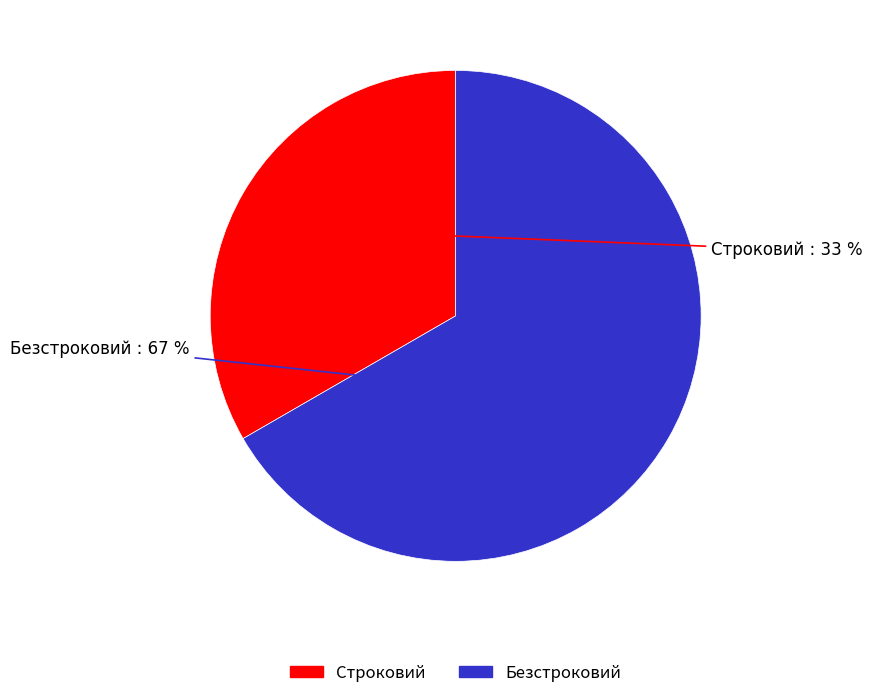

Do Безстроковий and Строковий together represent more than half of the pie?

Yes